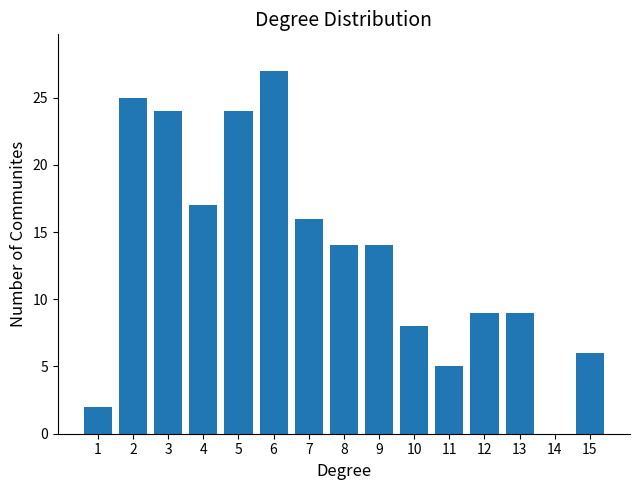

Reading left to right, list all the values displayed in this chart.

1=2	2=25	3=24	4=17	5=24	6=27	7=16	8=14	9=14	10=8	11=5	12=9	13=9	14=0	15=6